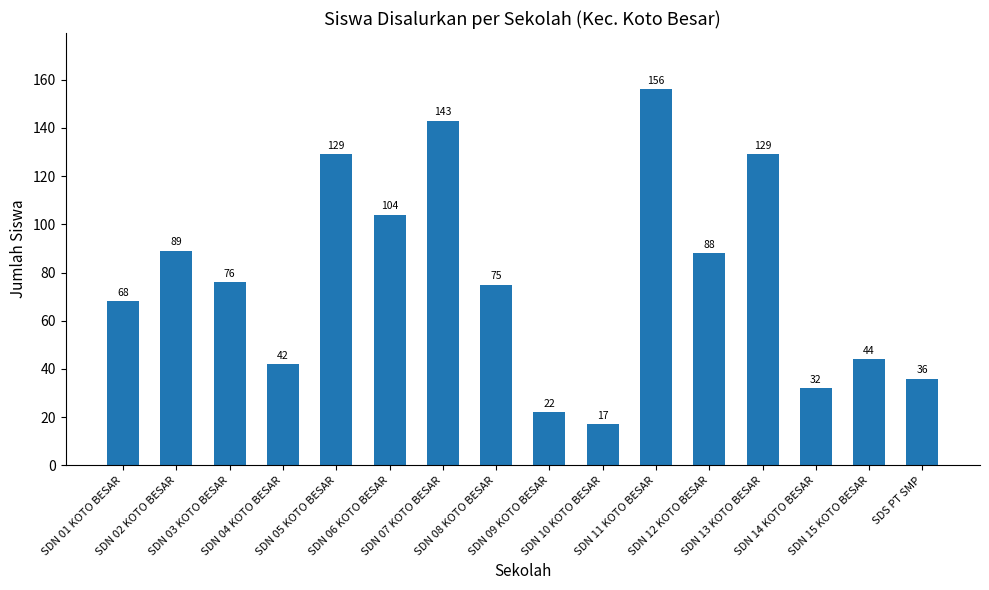

What is the value of the 6th bar from the left?

104